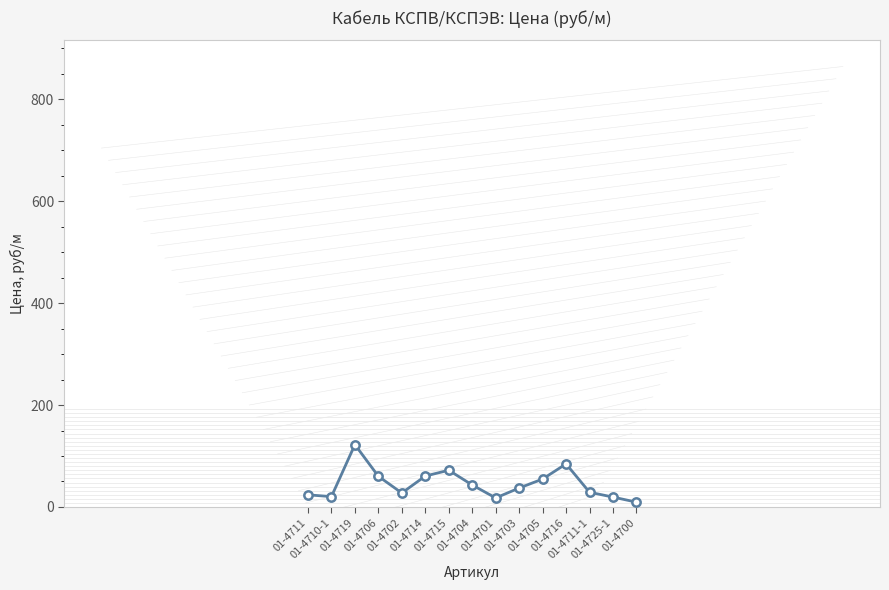

Does the chart display data point markers on the line(s)?

Yes